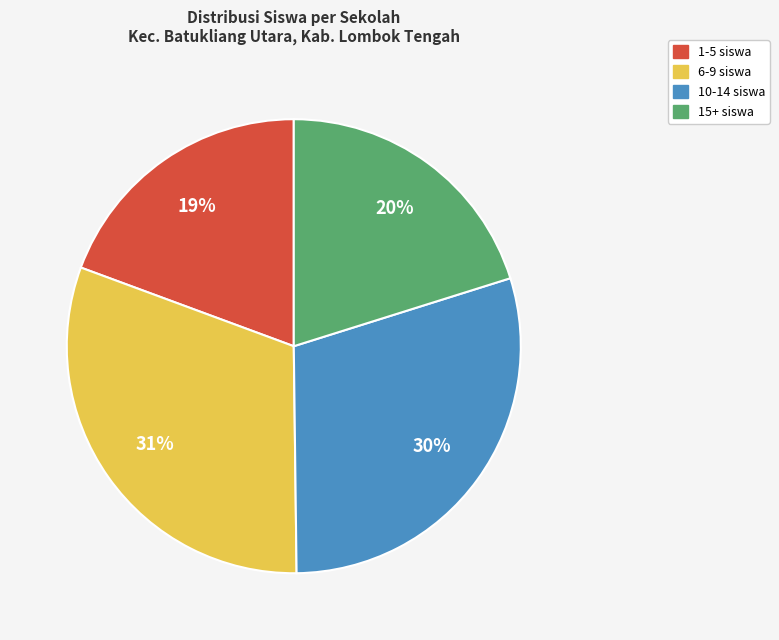

To the nearest percent, what is the average slice percentage?

25%